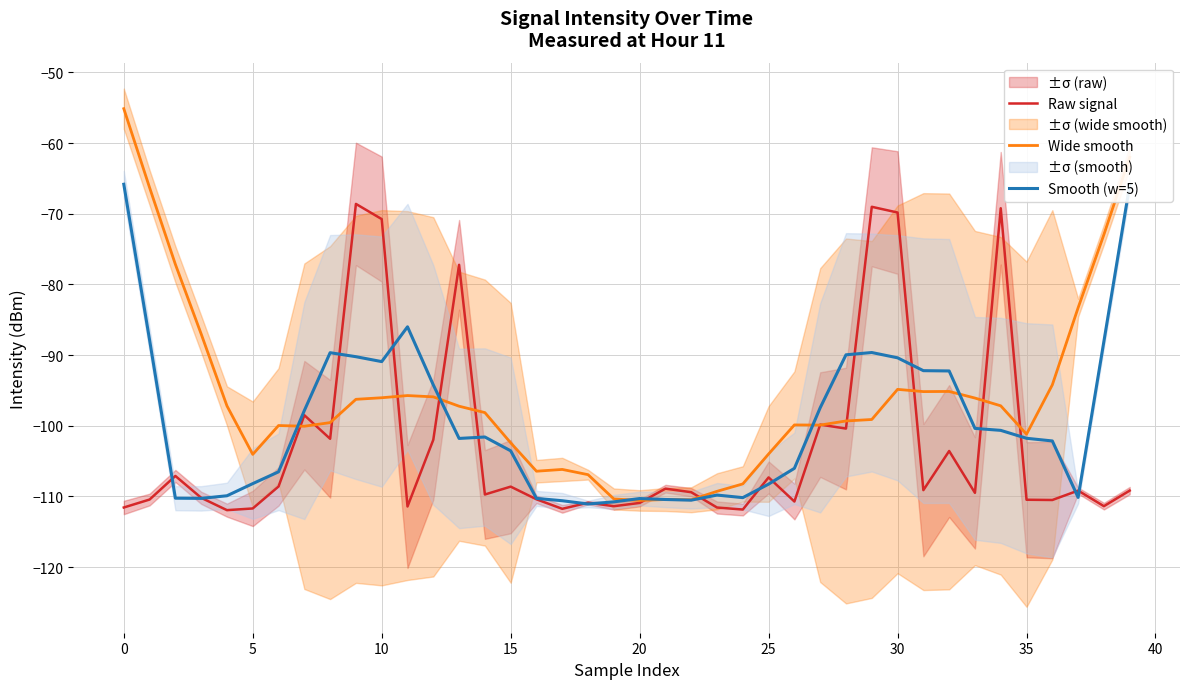

How many series are shown in this chart?

3